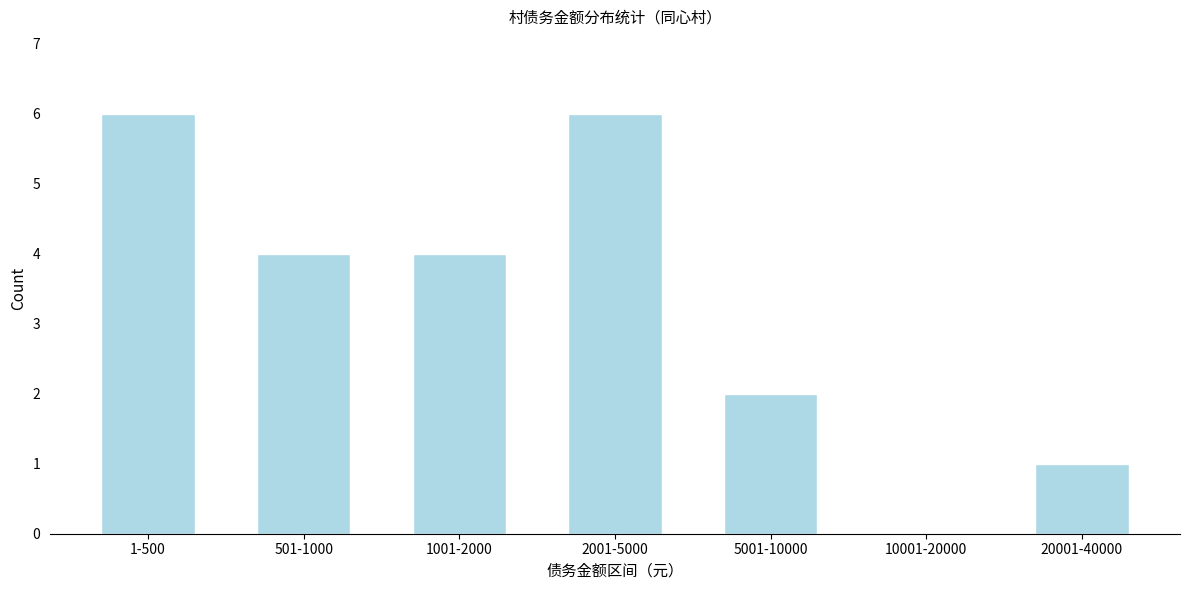

Reading left to right, transcribe all the data shown in this chart.

1-500=6	501-1000=4	1001-2000=4	2001-5000=6	5001-10000=2	10001-20000=0	20001-40000=1